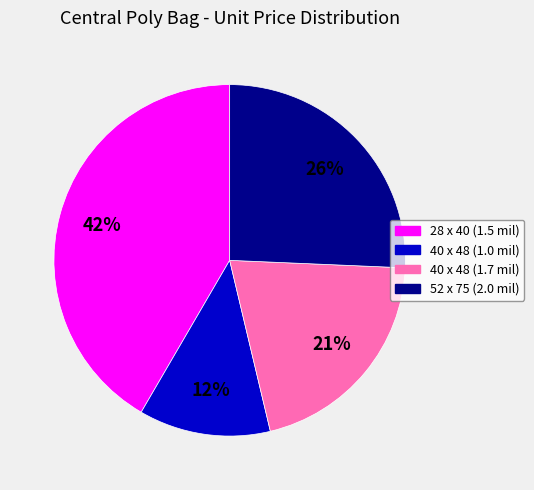

Do 52 x 75 (2.0 mil) and 28 x 40 (1.5 mil) together represent more than half of the pie?

Yes